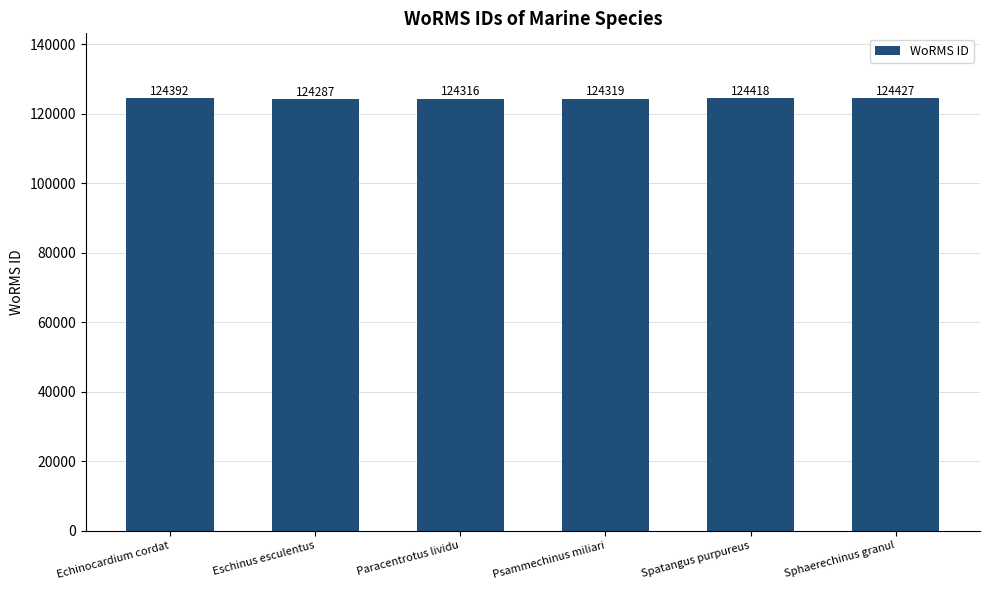

What is the sum of the values at Paracentrotus lividu and Echinocardium cordat?

248708